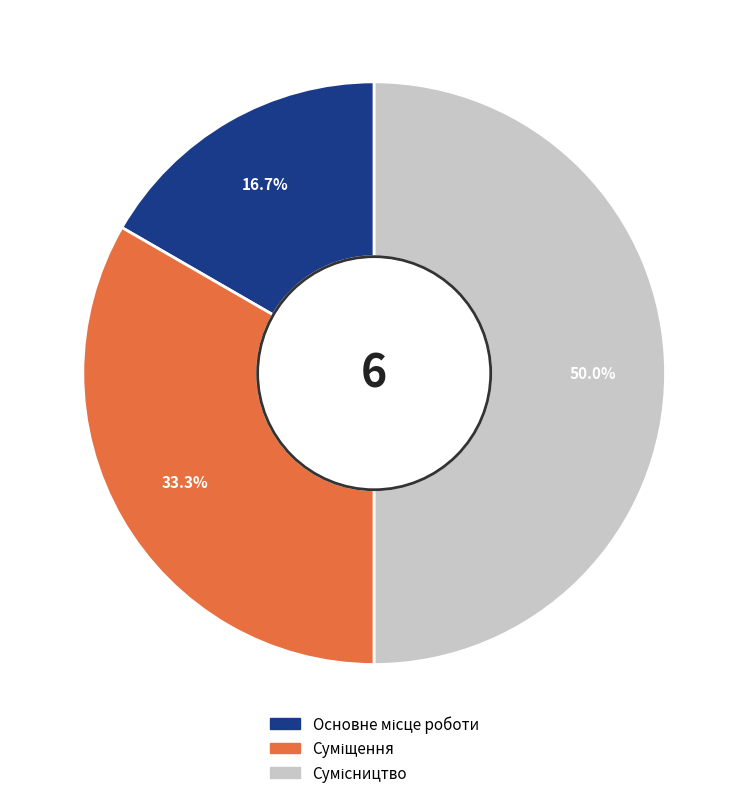

Which category has the biggest portion of the pie?

Сумісництво